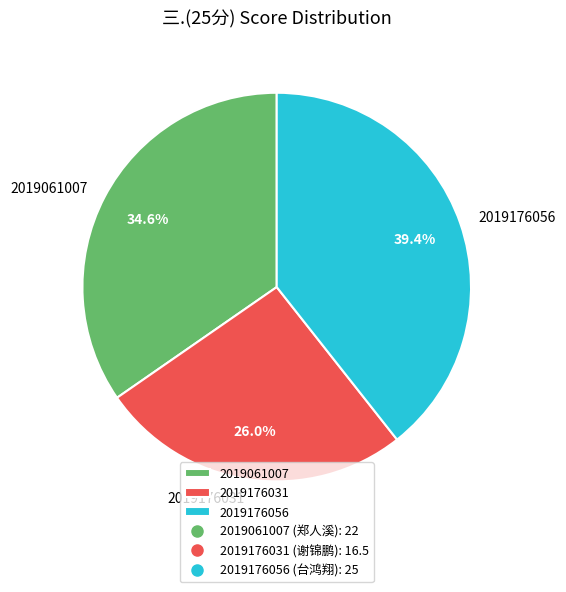

How many segments does this pie chart have?

3